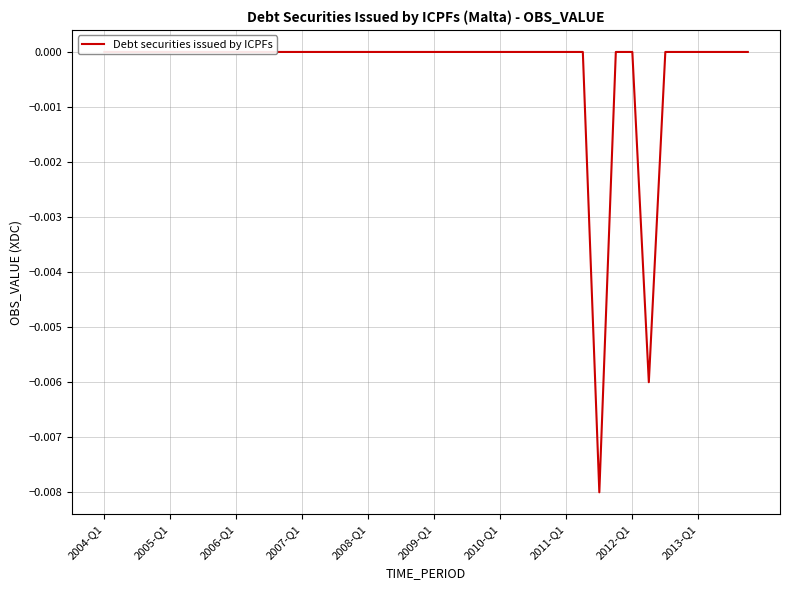

Where is the first local minimum?

30